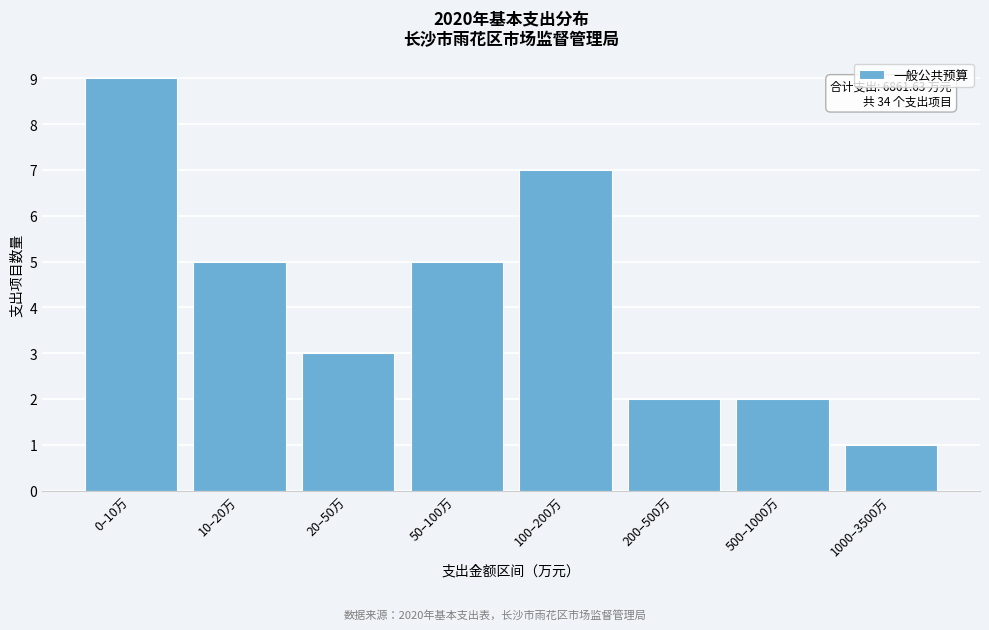

Reading right to left, extract all data points from this chart.

1000–3500万=1	500–1000万=2	200–500万=2	100–200万=7	50–100万=5	20–50万=3	10–20万=5	0–10万=9